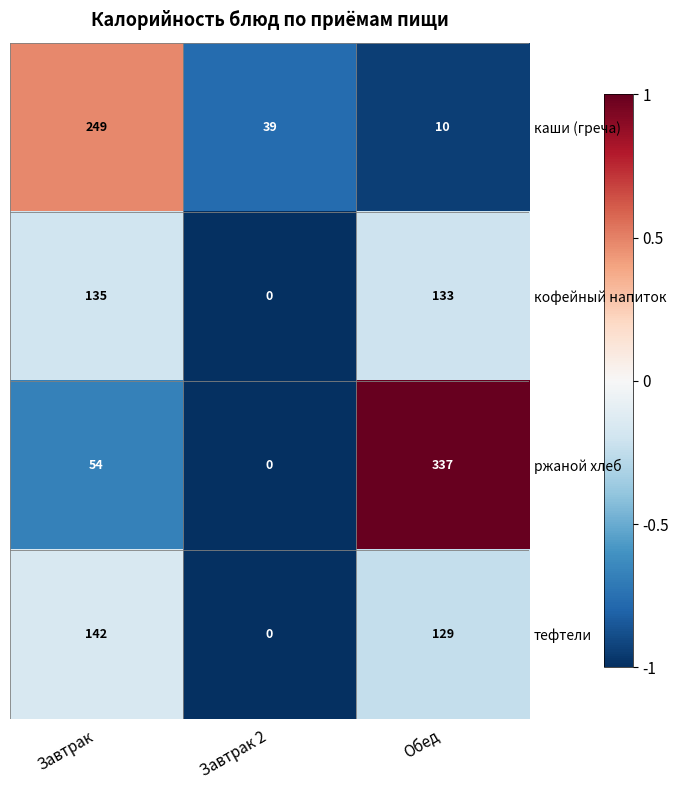

Which series has the widest spread of values?

ржаной хлеб